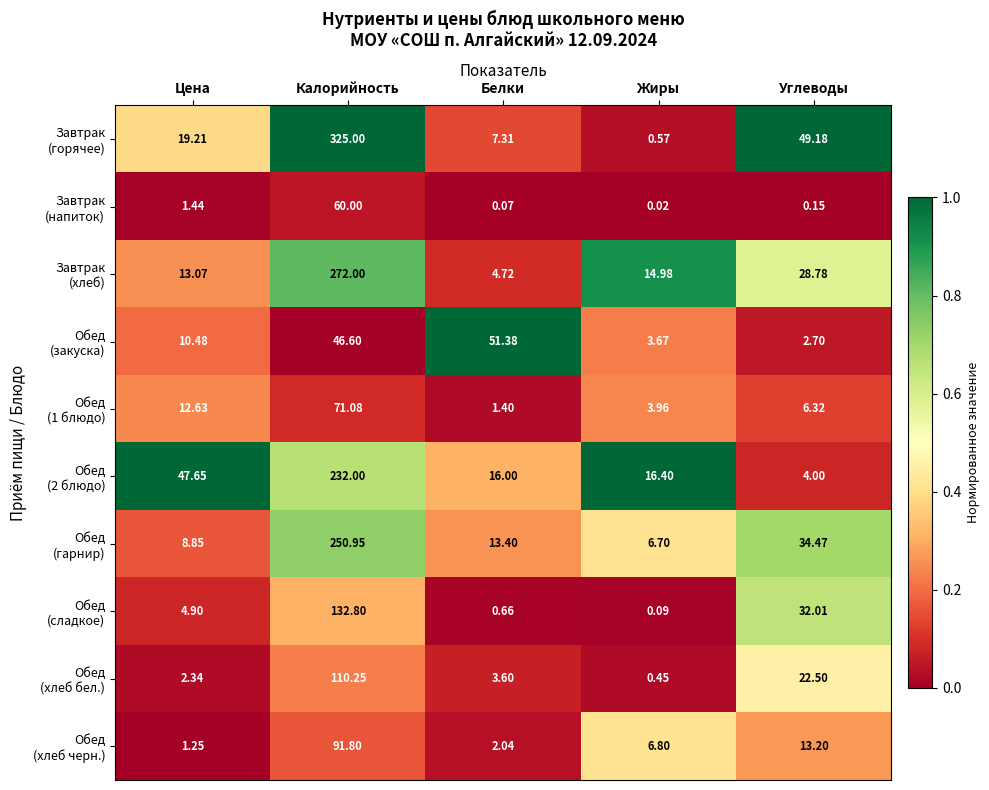

Which label corresponds to the largest value in the chart?

Калорийность